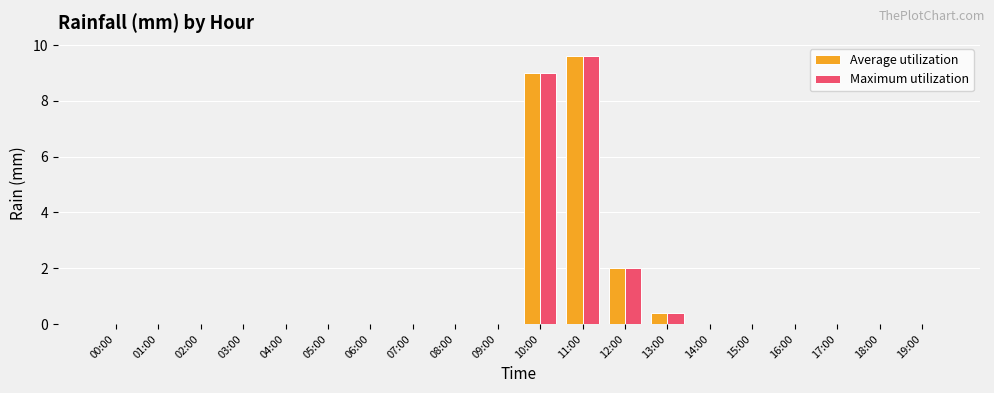

At which category is the sum across all series the highest?

11:00